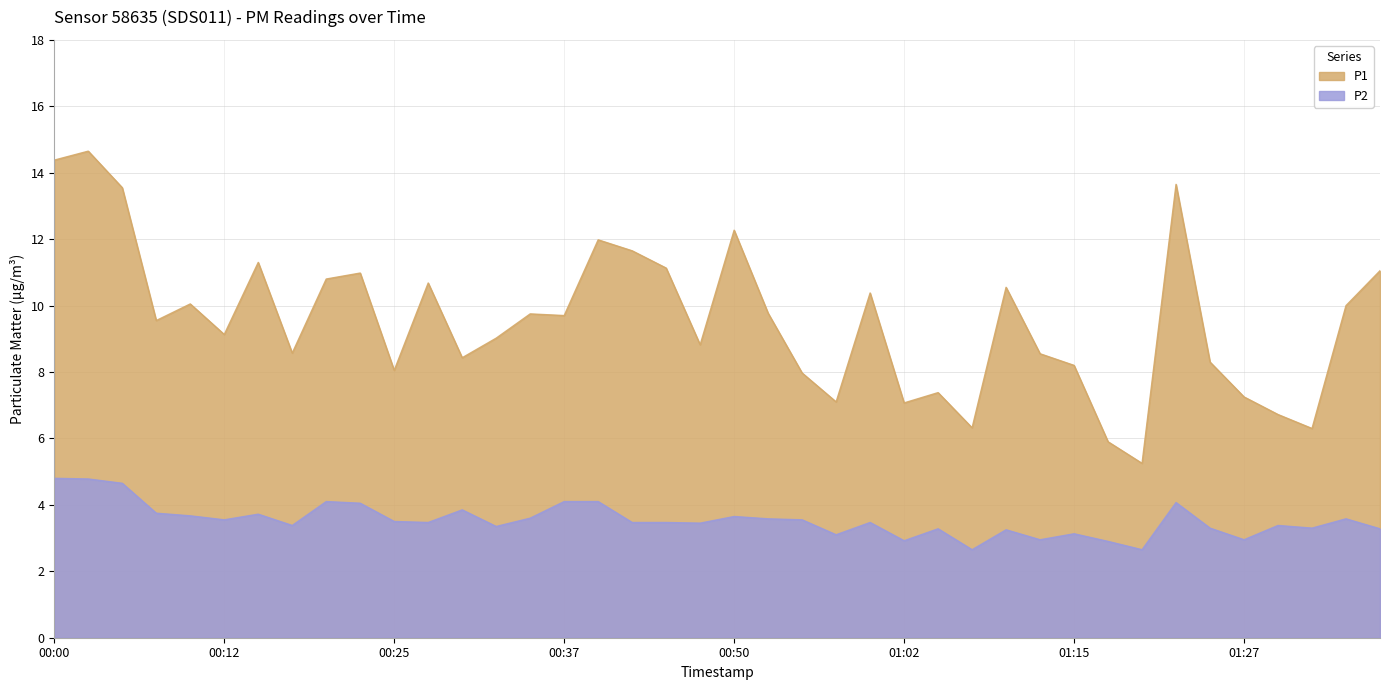

Rank the categories by P2 value from lowest to highest.

01:07, 01:20, 01:17, 01:02, 01:12, 01:27, 00:57, 01:15, 01:10, 01:05, 01:37, 01:25, 01:32, 00:32, 00:17, 01:30, 00:47, 00:27, 00:42, 00:45, 01:00, 00:25, 00:12, 00:55, 00:52, 01:35, 00:35, 00:50, 00:10, 00:15, 00:08, 00:30, 00:22, 01:22, 00:20, 00:37, 00:40, 00:05, 00:02, 00:00